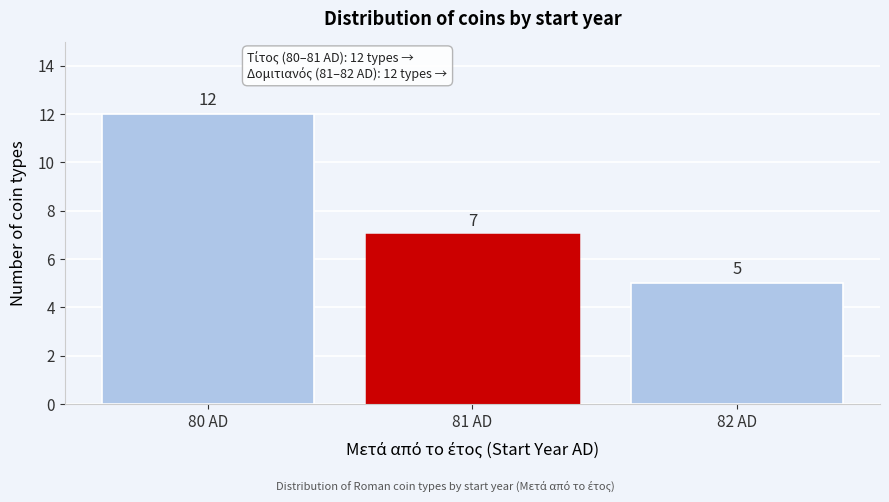

Reading left to right, what are all the values shown in this chart?

12	7	5